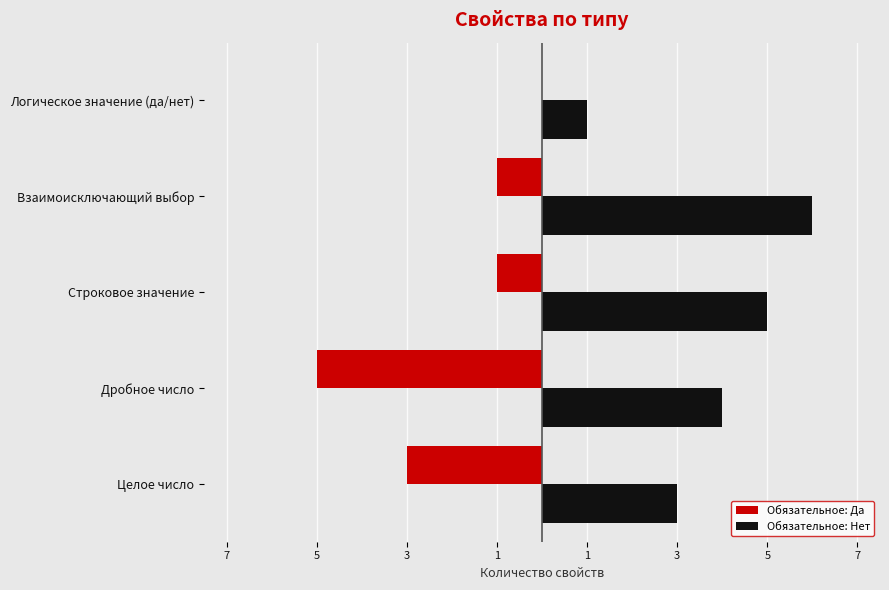

What are all the series names shown in the legend?

Обязательное: Да, Обязательное: Нет